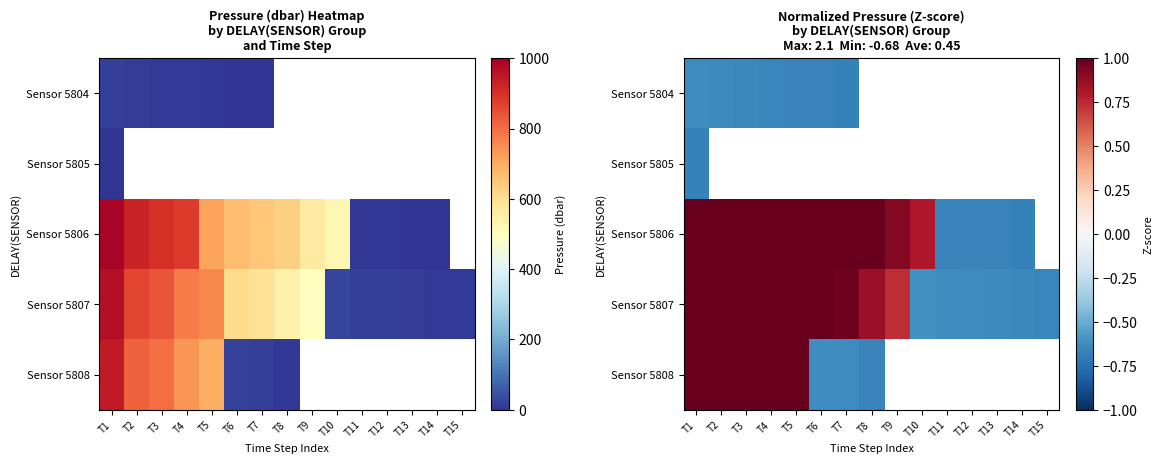

How many values in Sensor 5808 are below zero?

3